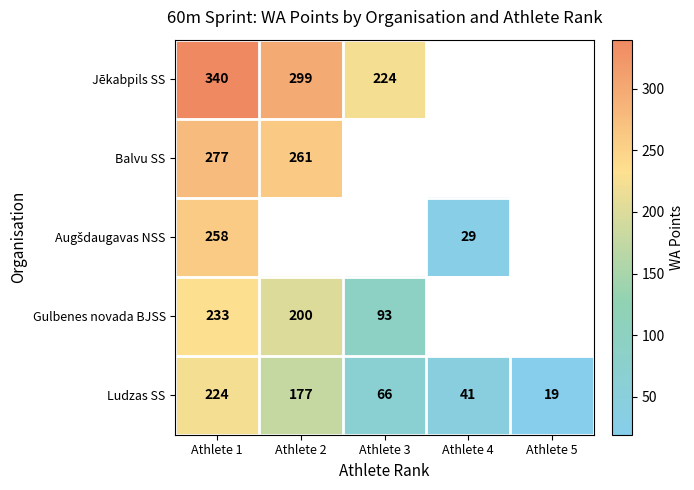

The Ludzas SS series shows 177 at Athlete 2. True or false?

True